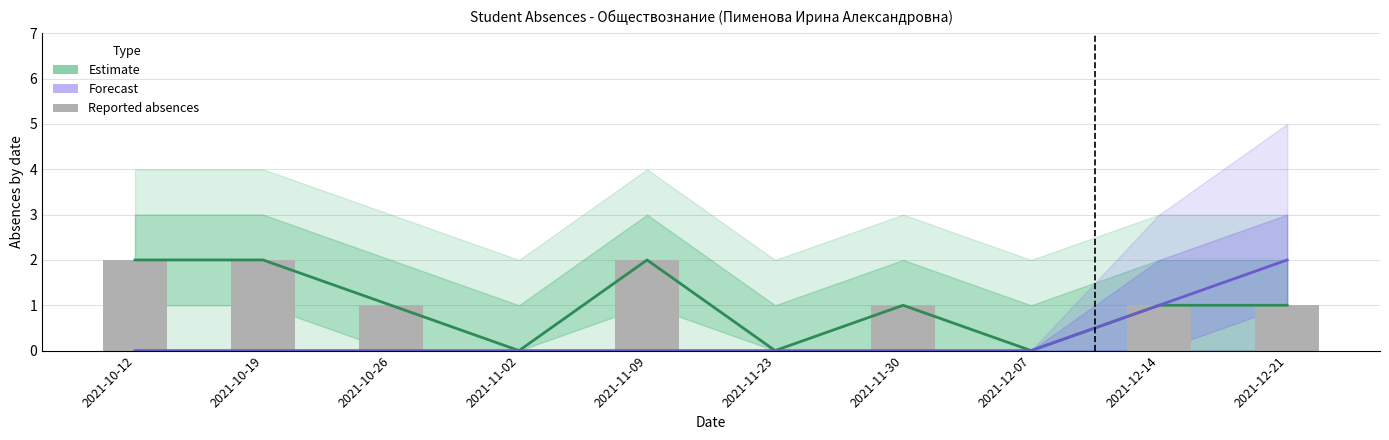

Reading right to left, extract all data points from this chart.

Estimate: 2021-12-21=1	2021-12-14=1	2021-12-07=0	2021-11-30=1	2021-11-23=0	2021-11-09=2	2021-11-02=0	2021-10-26=1	2021-10-19=2	2021-10-12=2
Forecast: 2021-12-21=2	2021-12-14=1	2021-12-07=0	2021-11-30=0	2021-11-23=0	2021-11-09=0	2021-11-02=0	2021-10-26=0	2021-10-19=0	2021-10-12=0
Reported absences: 2021-12-21=1	2021-12-14=1	2021-12-07=0	2021-11-30=1	2021-11-23=0	2021-11-09=2	2021-11-02=0	2021-10-26=1	2021-10-19=2	2021-10-12=2